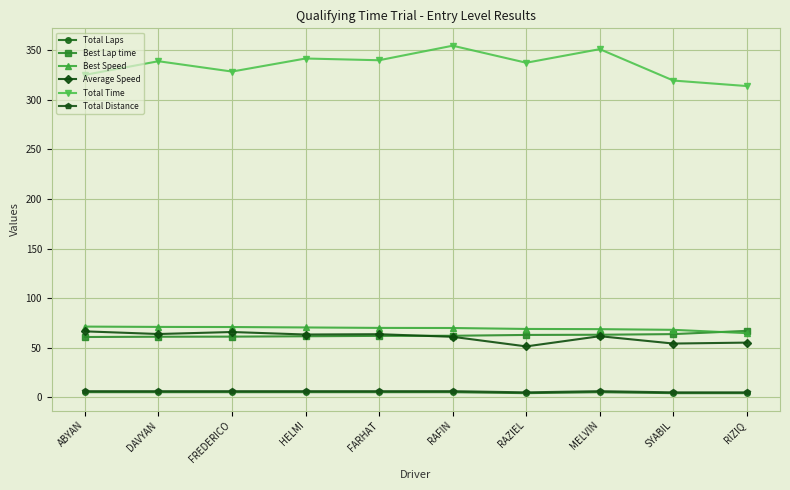

How many Total Distance values are between 4 and 6?

10